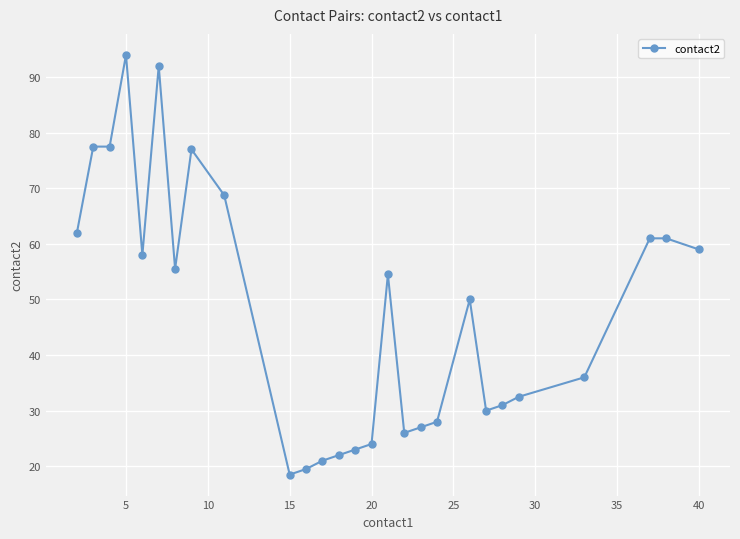

What is the greatest value displayed?

94.0